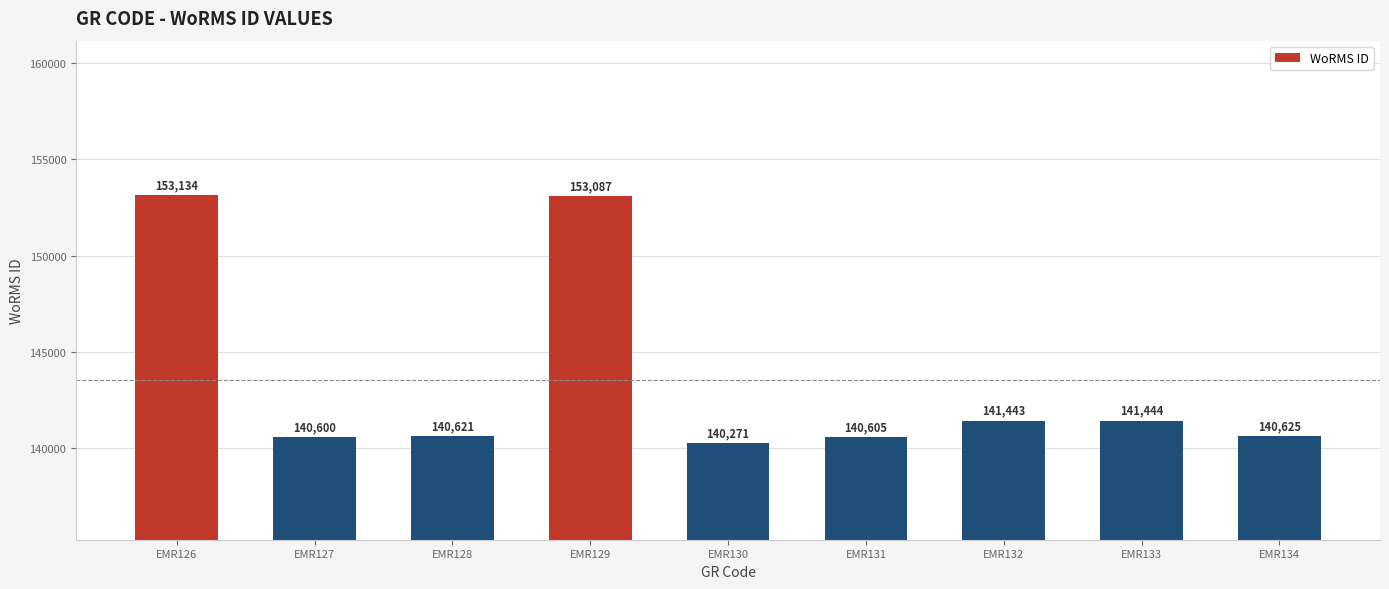

List the labels in order of value, largest first.

EMR126, EMR129, EMR133, EMR132, EMR134, EMR128, EMR131, EMR127, EMR130